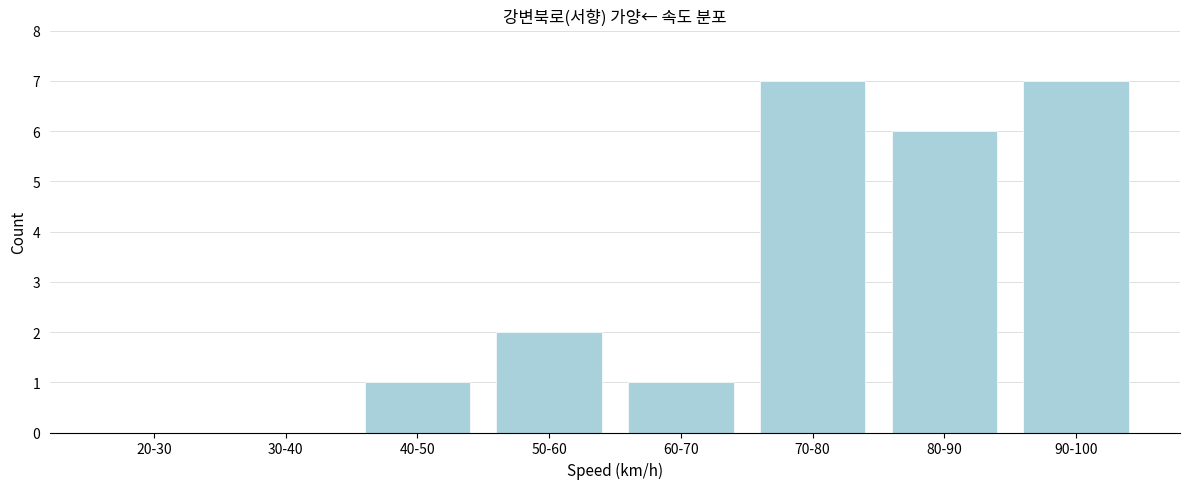

Reading right to left, what are all the values shown in this chart?

90-100=7	80-90=6	70-80=7	60-70=1	50-60=2	40-50=1	30-40=0	20-30=0